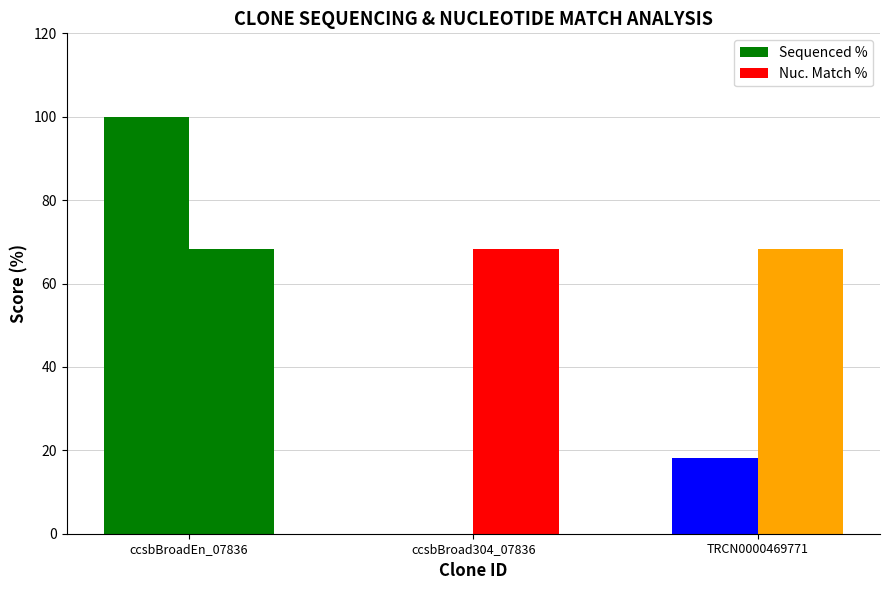

How many categories are shown in the chart?

3